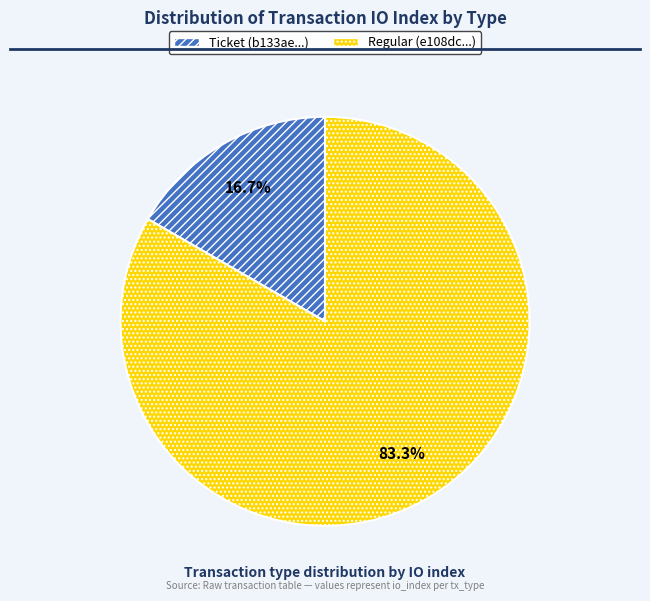

How many slices are in this pie chart?

2